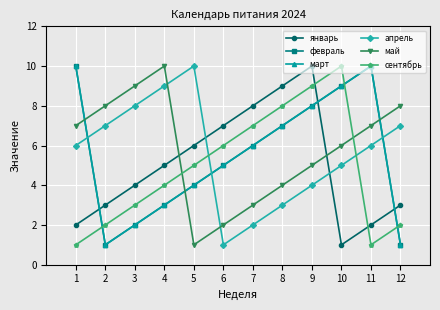

True or false: январь and апрель cross at least once.

True